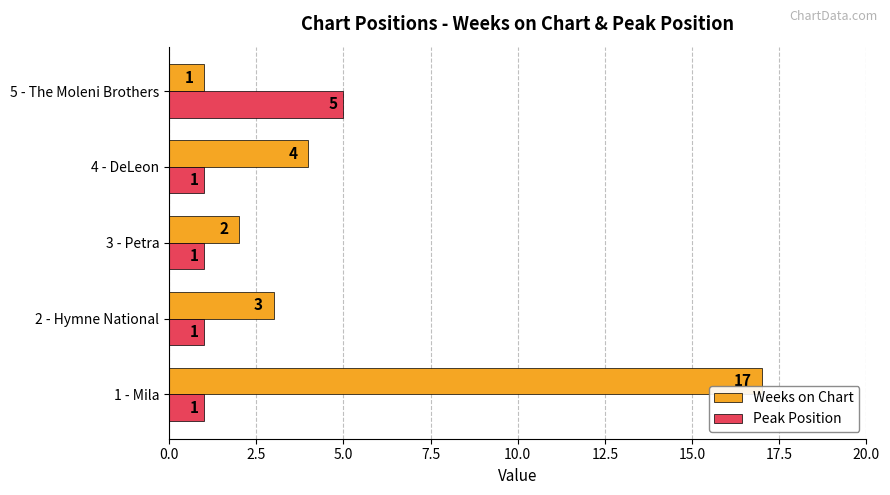

List the series in order of their peak value, lowest first.

Peak Position, Weeks on Chart